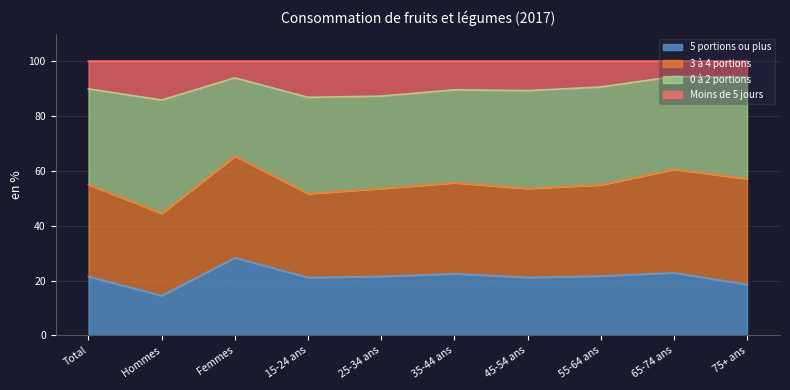

Which series has the largest total across all categories?

3 à 4 portions